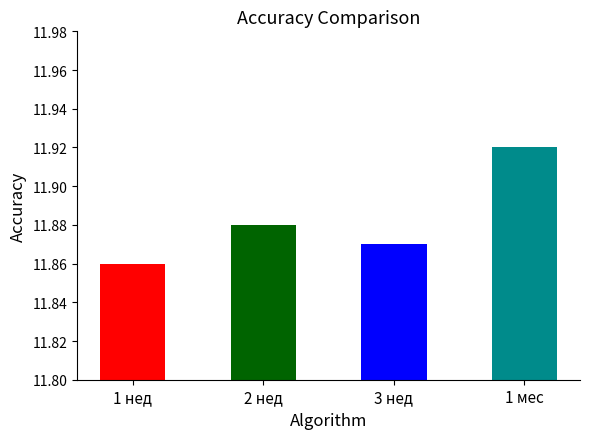

What is the change in value from 1 нед to 1 мес?

+0.1